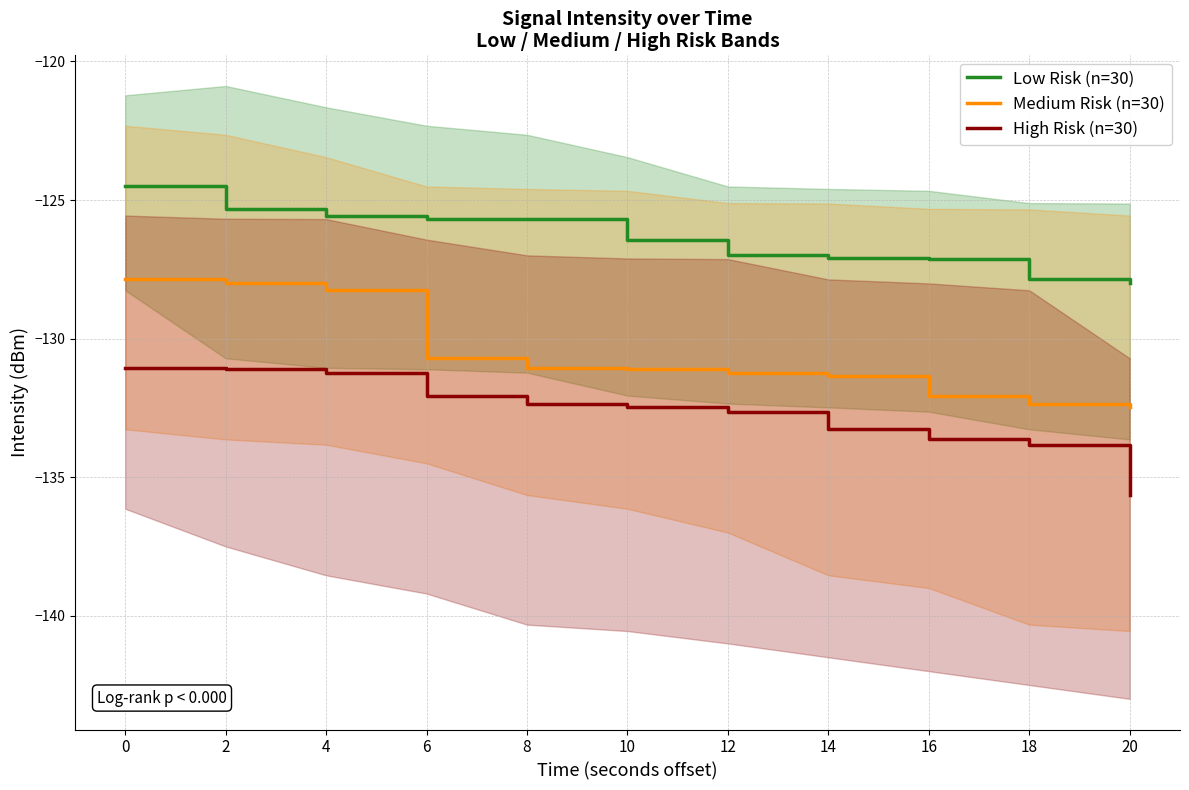

What is the difference between the second highest and minimum values in the High Risk (n=30) series?

4.5